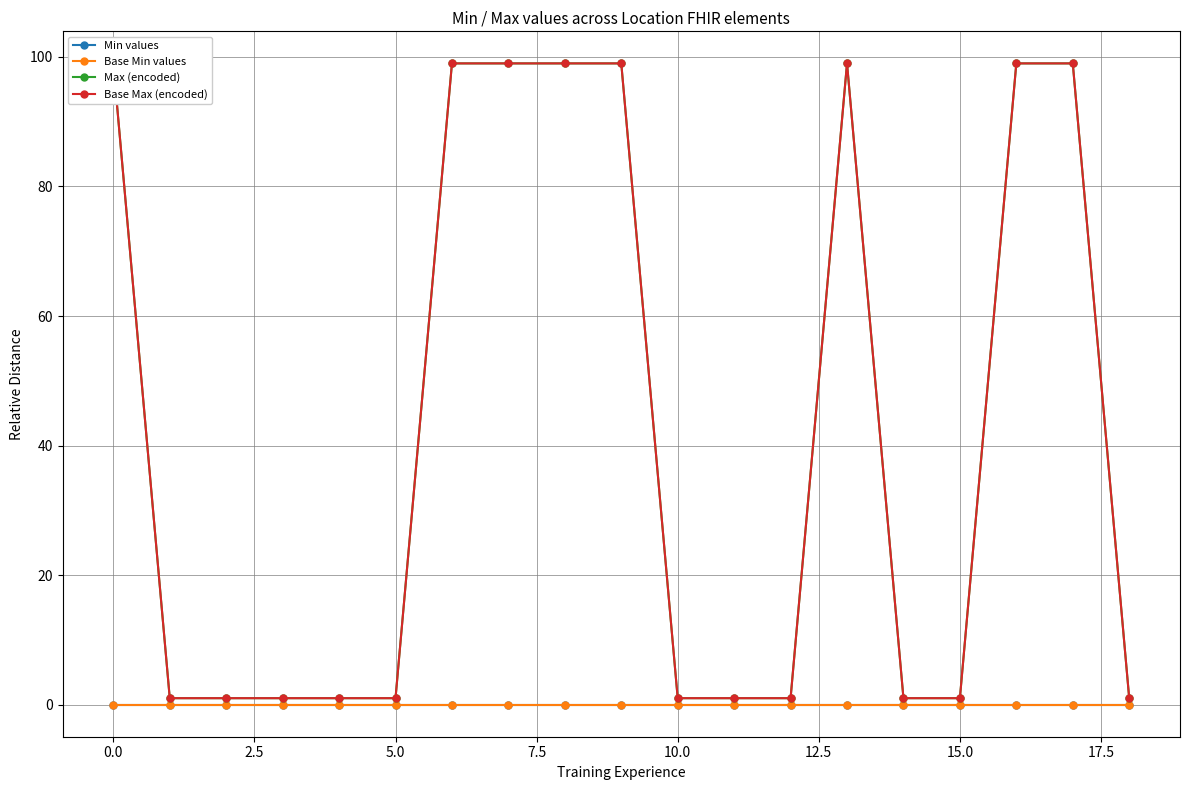

How many lines are shown in the chart?

4